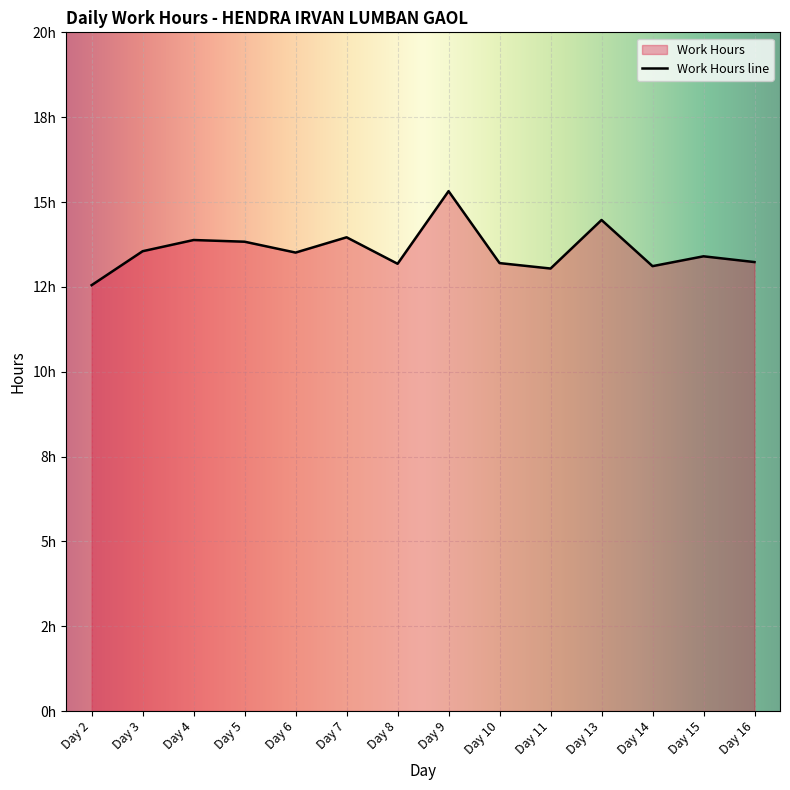

How many interior local valleys (lower than both neighbors) does the data have?

4